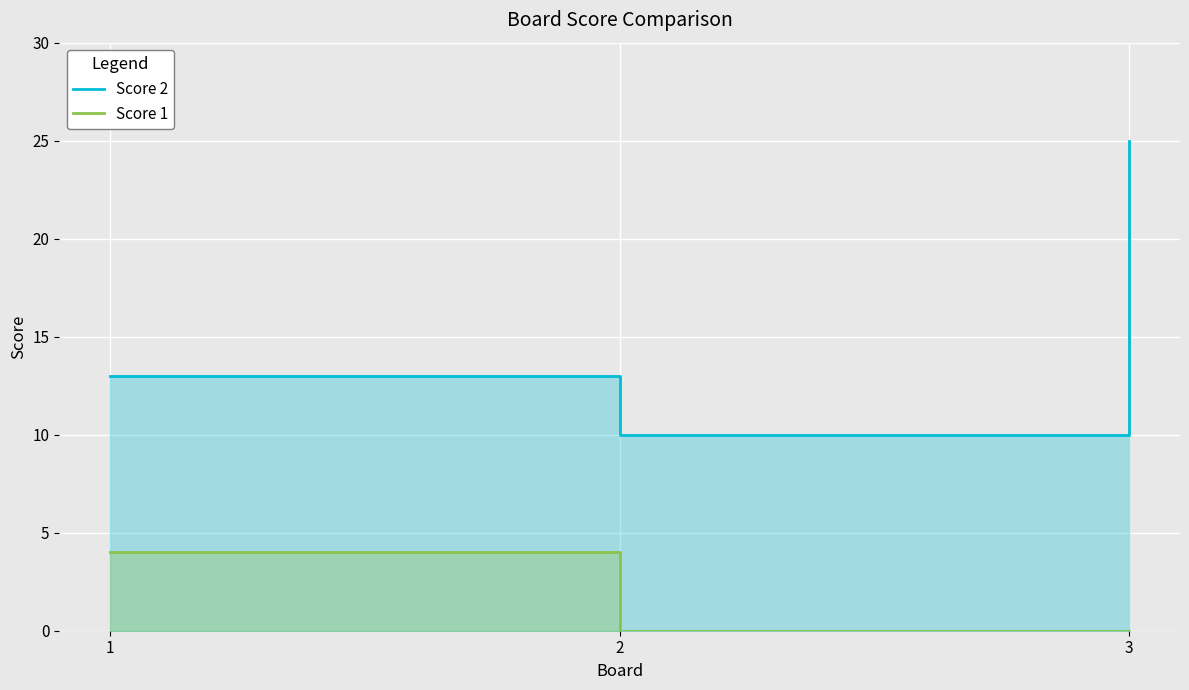

Reading left to right, extract all data points from this chart.

Score 2: 13	10	25
Score 1: 4	0	0